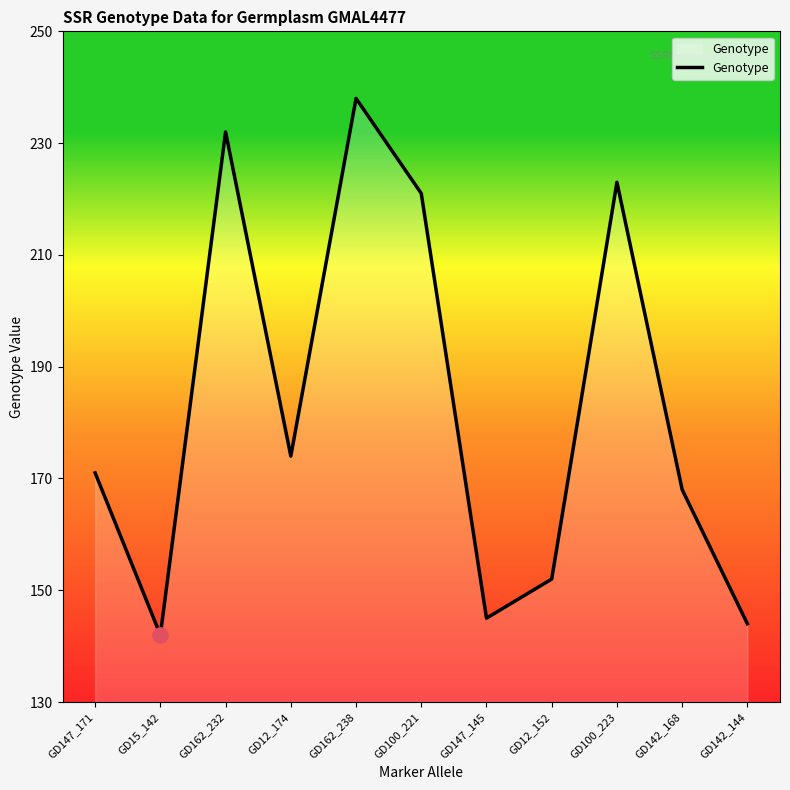

What is the change in value from GD12_152 to GD142_144?

-8